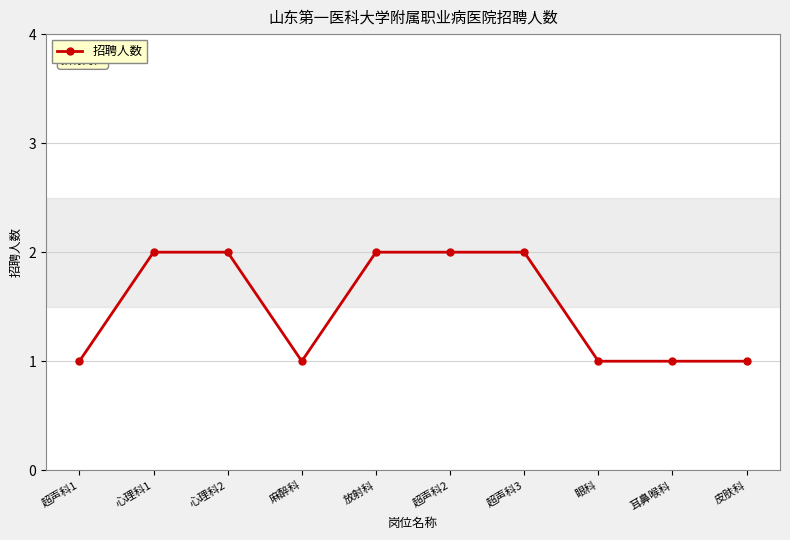

What is the minimum value shown in the chart?

1